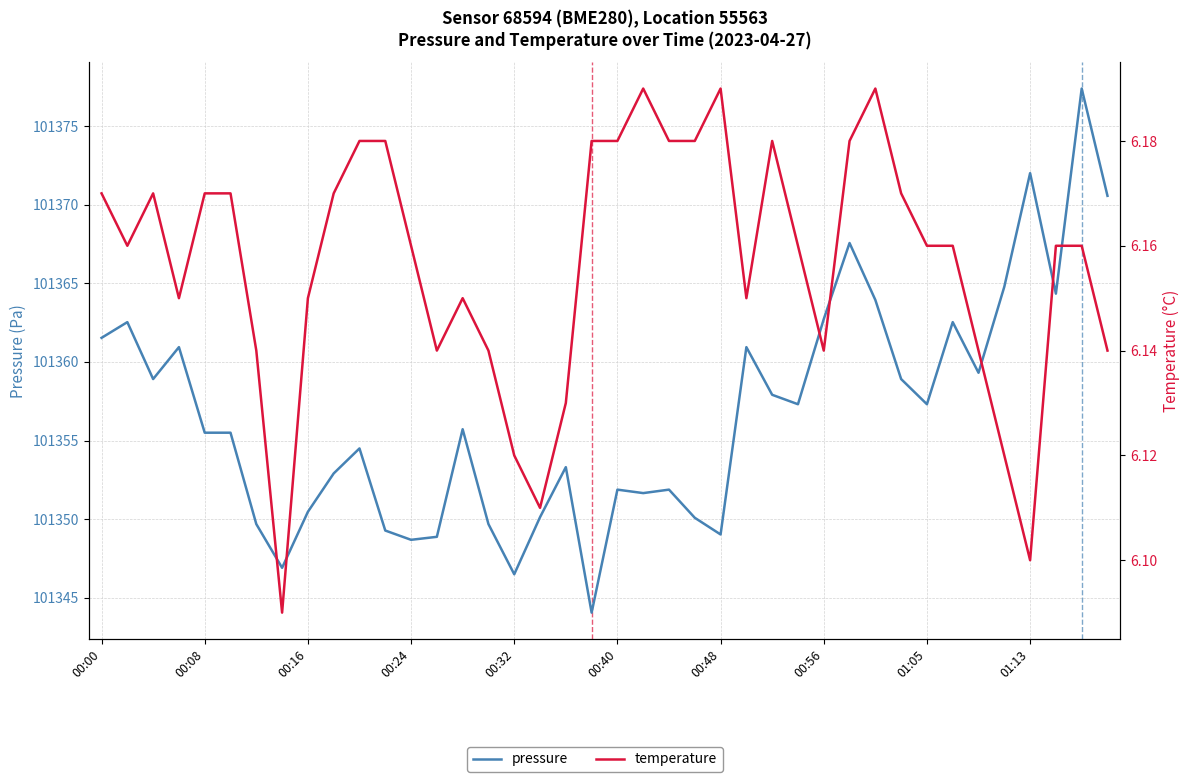

True or false: temperature has a value of 1.8 at 22.

False